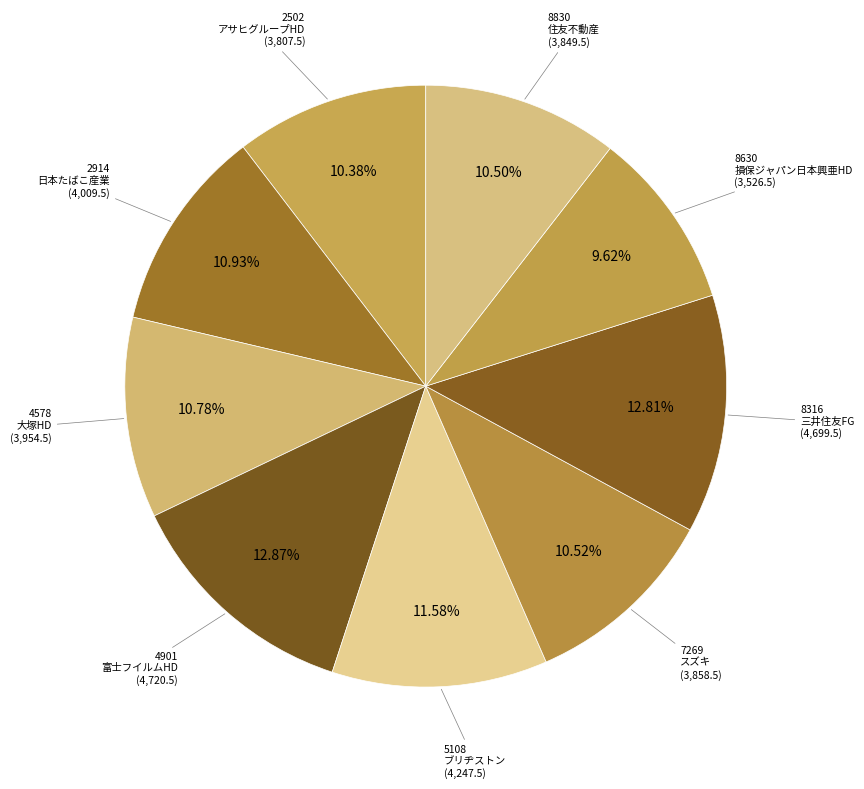

Is there a majority slice in this chart?

No